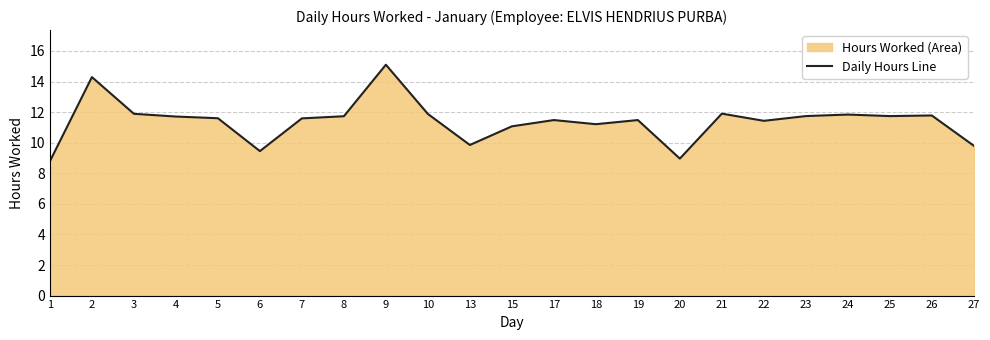

Rank the categories by value from lowest to highest.

1, 20, 6, 27, 13, 15, 18, 22, 17, 19, 7, 5, 4, 8, 23, 25, 26, 24, 10, 3, 21, 2, 9